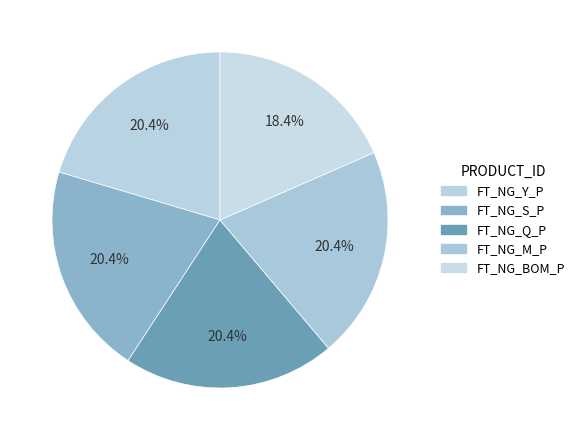

True or false: FT_NG_BOM_P accounts for 3% of the total.

False